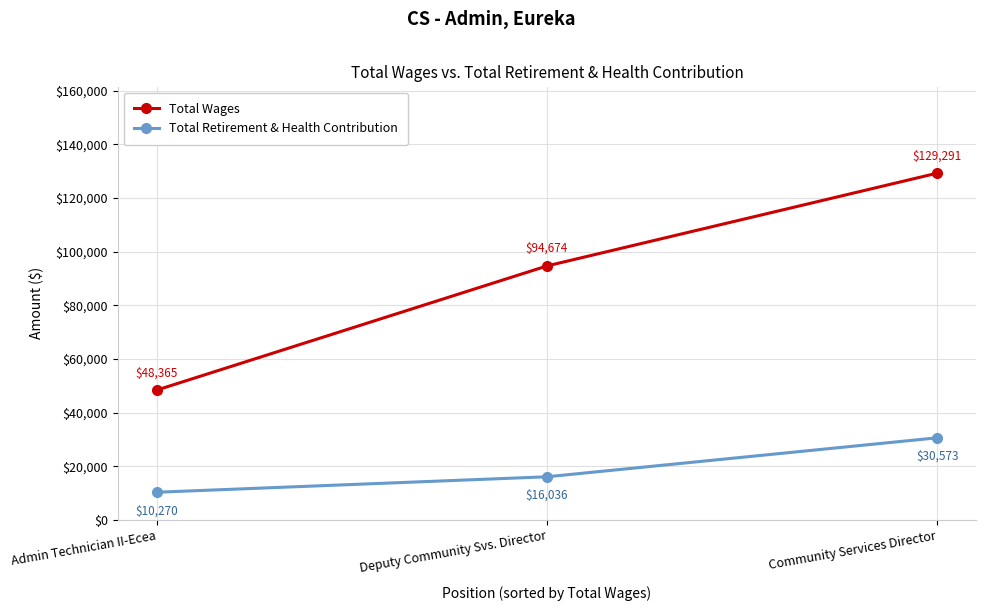

Which series changed the most between Admin Technician II-Ecea and Deputy Community Svs. Director?

Total Wages